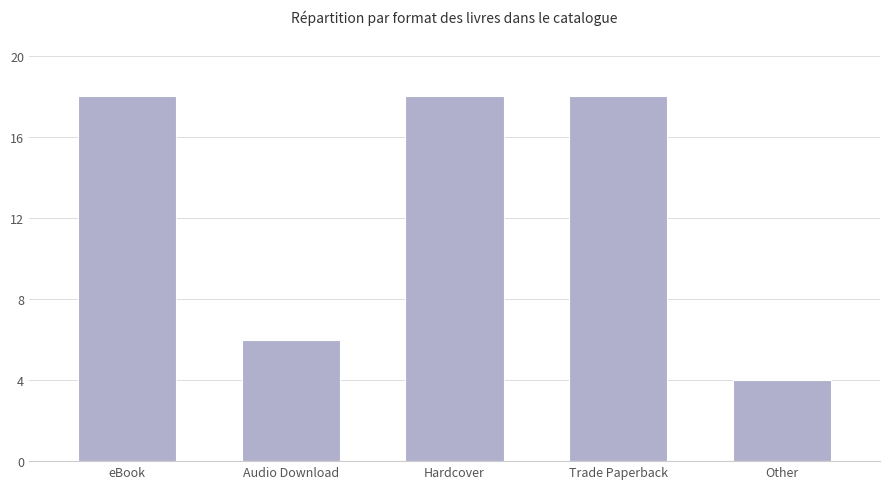

How many values are below 18?

2